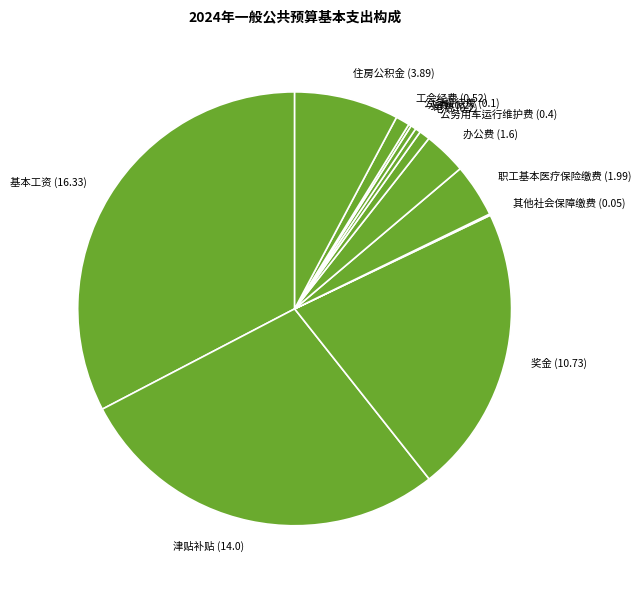

Combined, do 公务用车运行维护费 (0.4) and 工会经费 (0.52) account for over 50%?

No